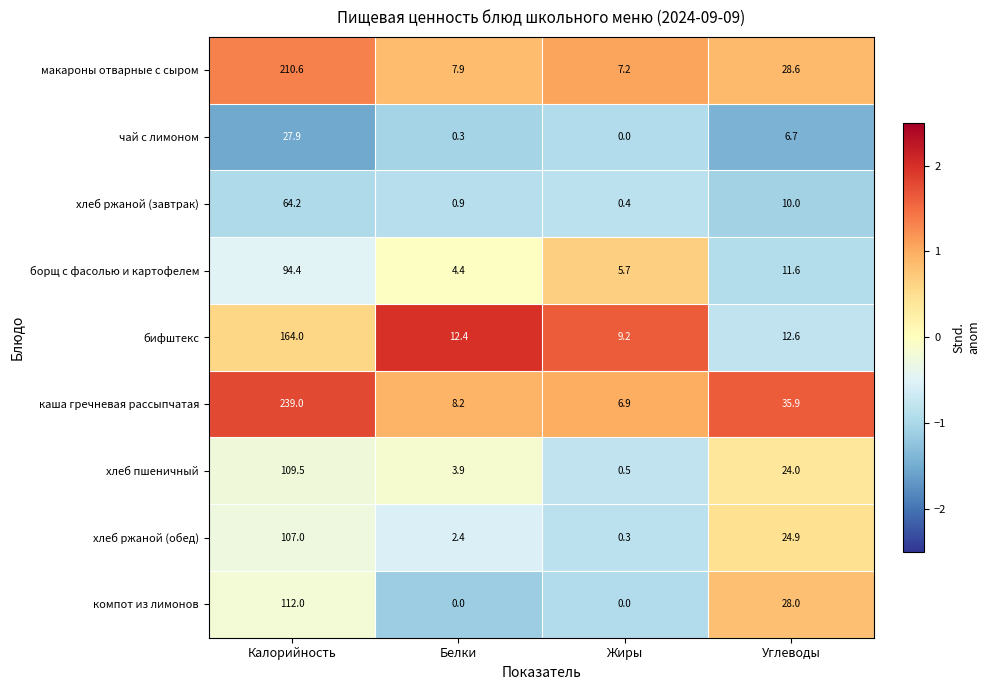

Read the макароны отварные с сыром value at Белки.

7.9